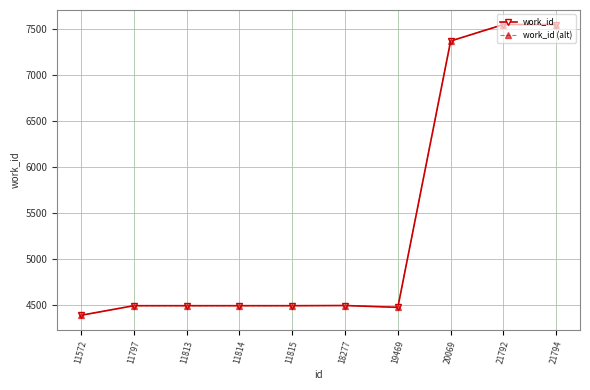

Does the chart have visible grid lines?

Yes